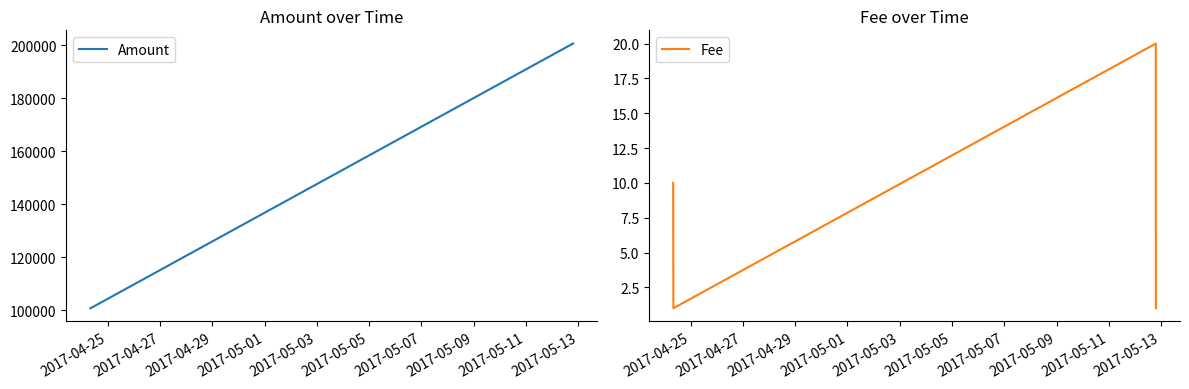

What is the maximum value for Fee?

20